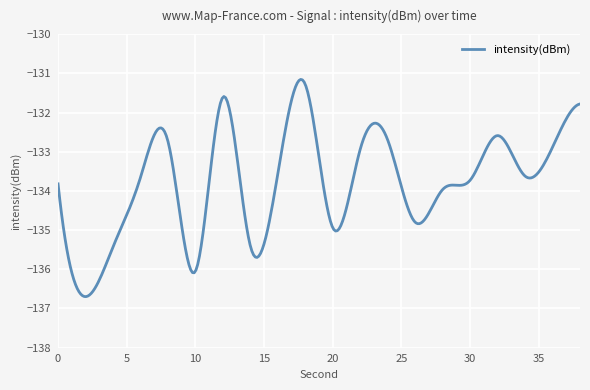

What is the difference between the maximum and minimum values?

5.5